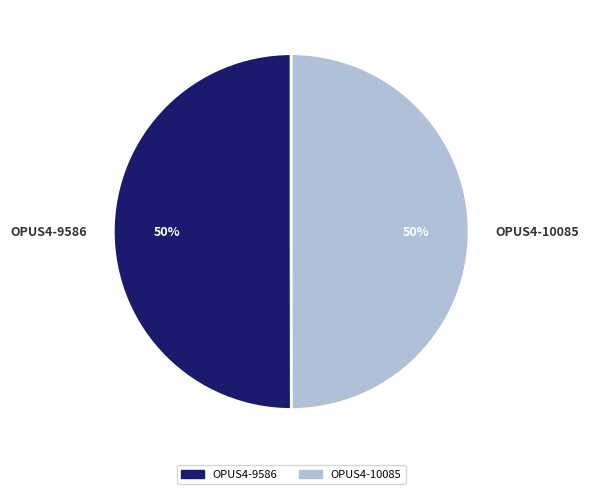

Do OPUS4-10085 and OPUS4-9586 together represent more than half of the pie?

Yes